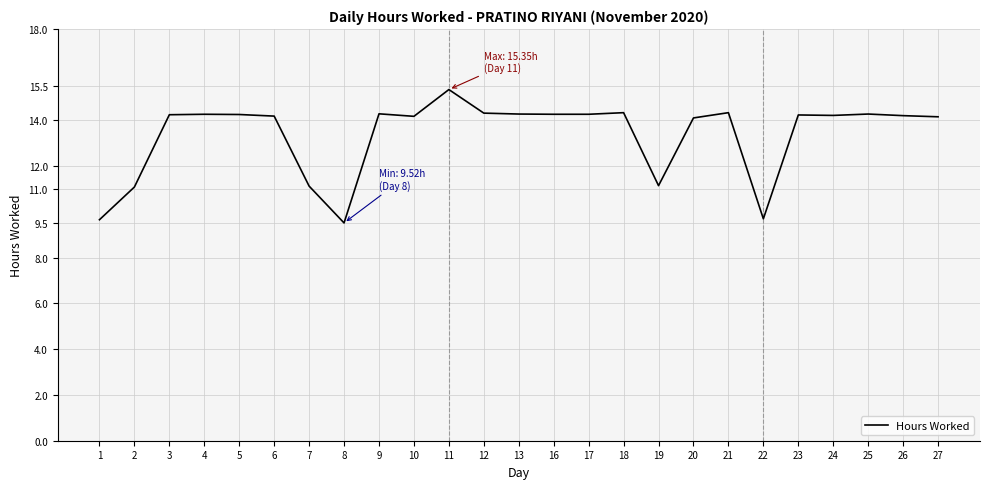

What is the change in value from 1 to 23?

+4.6